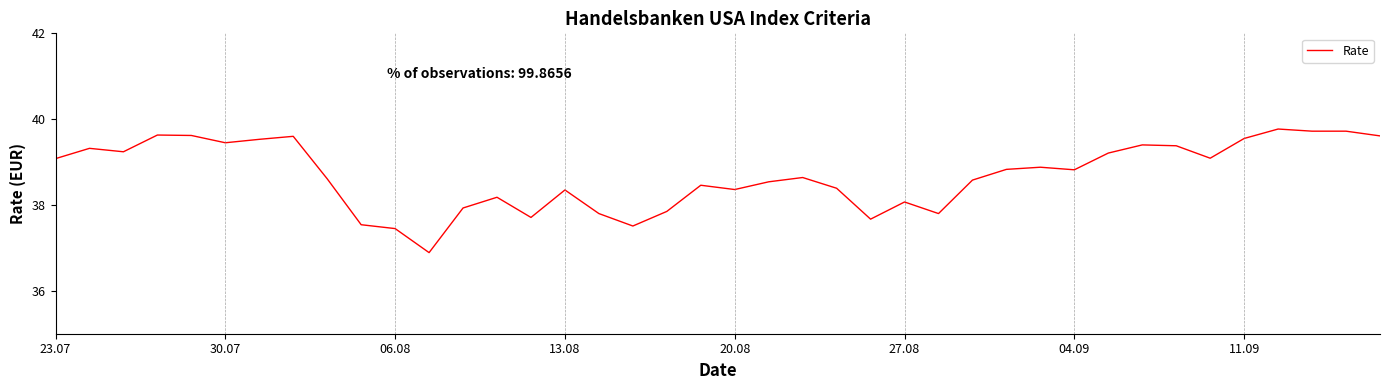

Where does the data first go above 38?

23.07